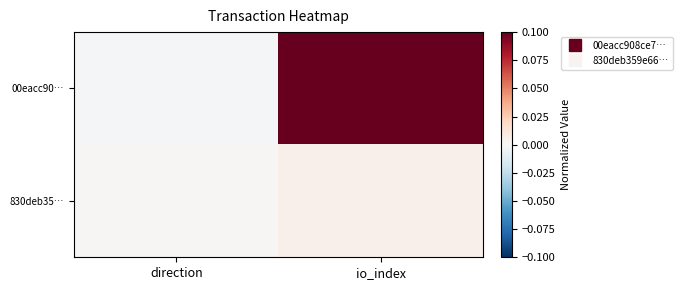

Reading left to right, extract all data points from this chart.

00eacc90…: direction=-0.0	io_index=1.0
830deb35…: direction=0.0	io_index=0.0